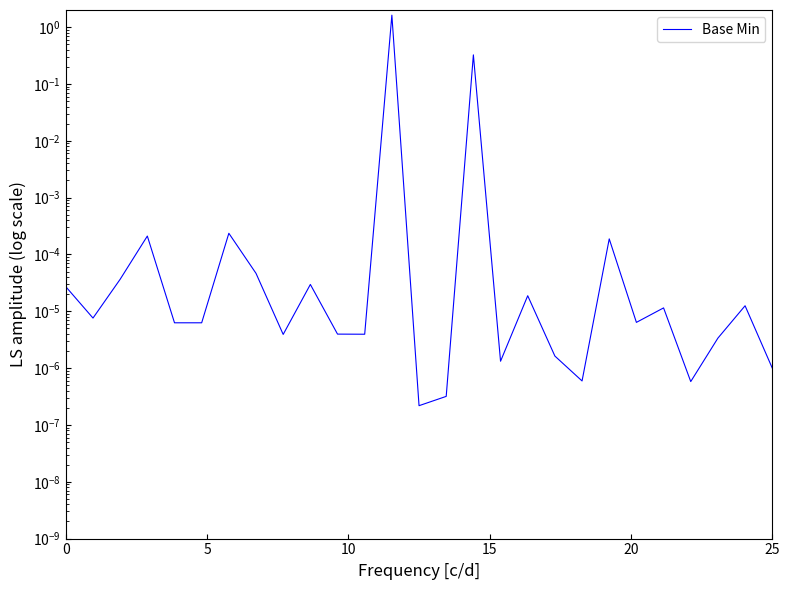

True or false: the data shows 0.0 at 9.

False